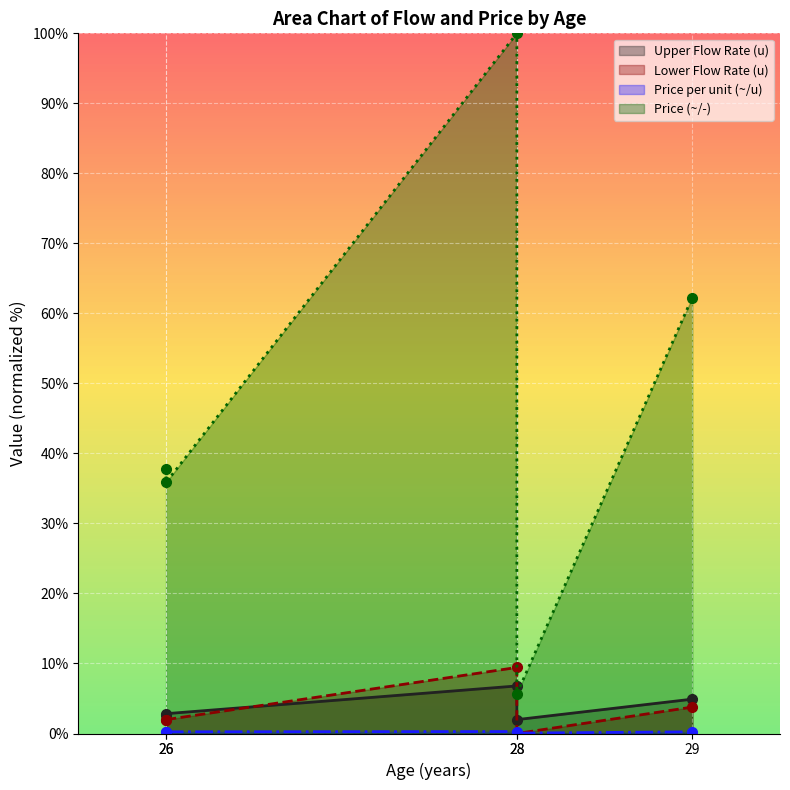

What are all the series names shown in the legend?

Upper Flow Rate (u), Lower Flow Rate (u), Price per unit (~/u), Price (~/-)